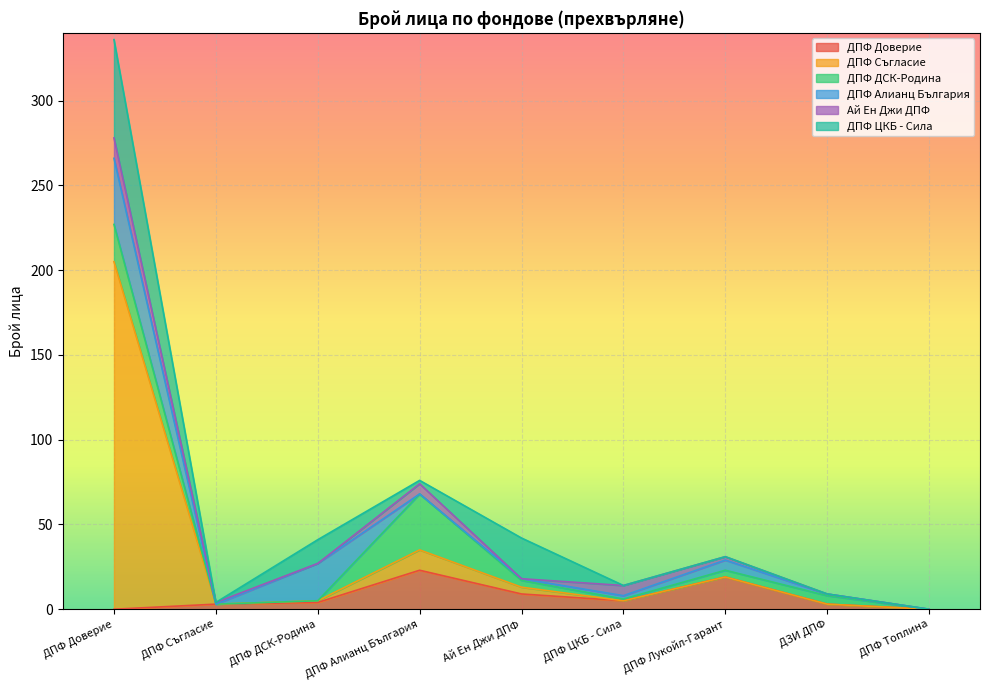

Is it true that ДПФ ДСК-Родина equals -19 at ДПФ ДСК-Родина?

False